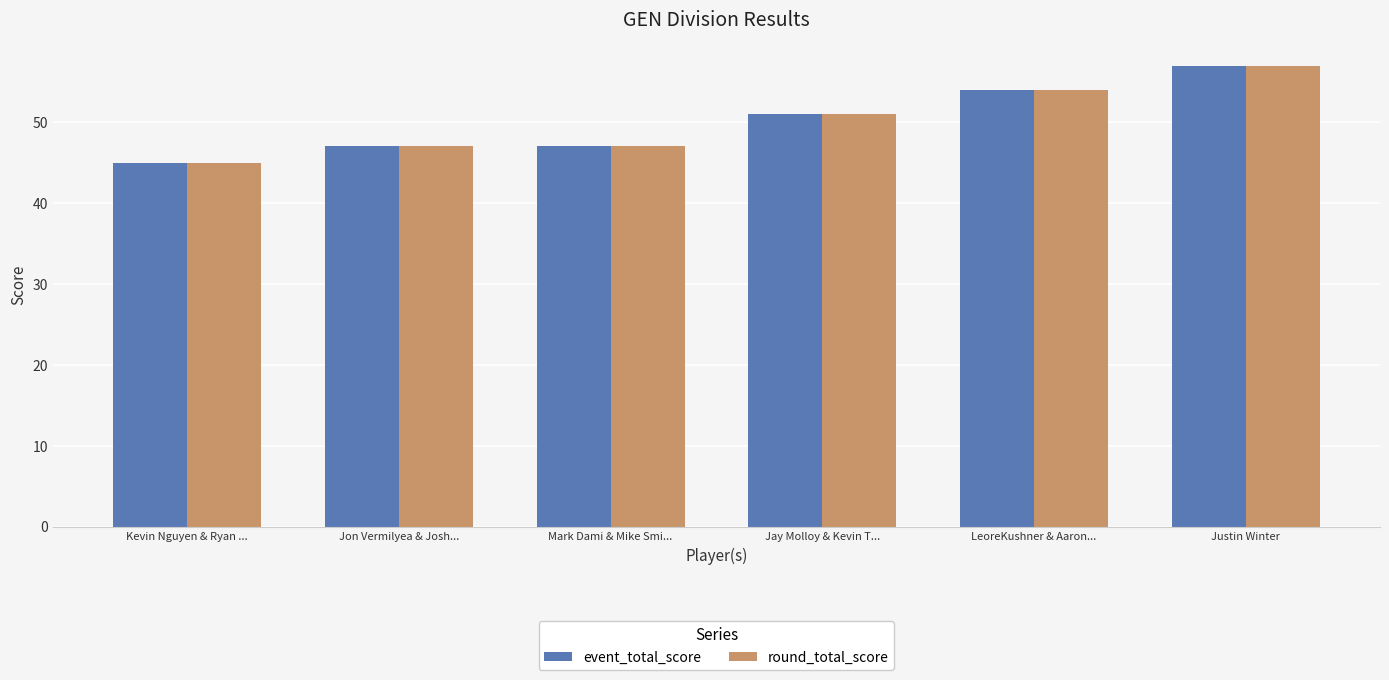

What is the total value across all series at Justin Winter?

114